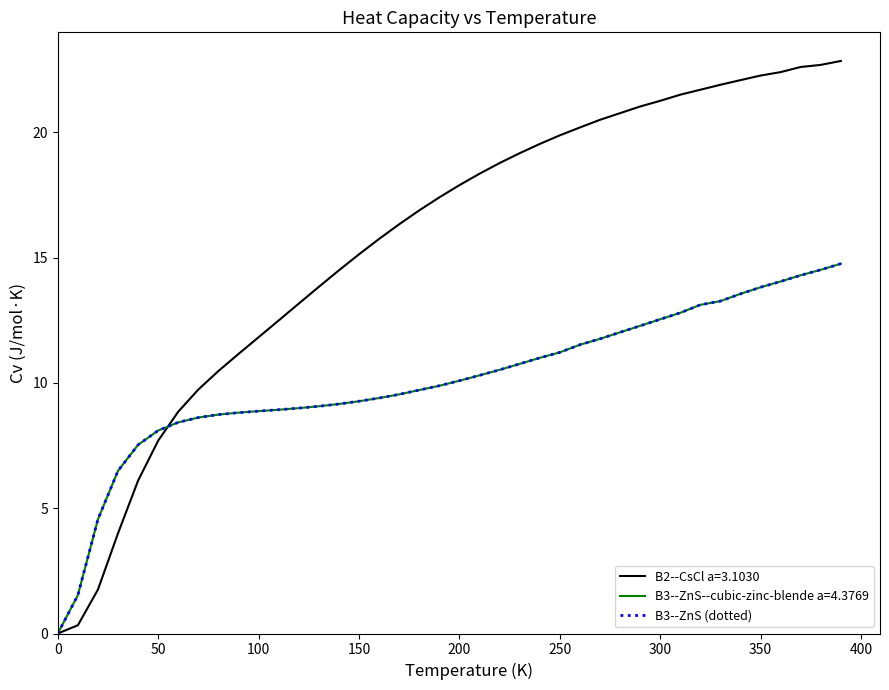

Does the chart display data point markers on the line(s)?

No